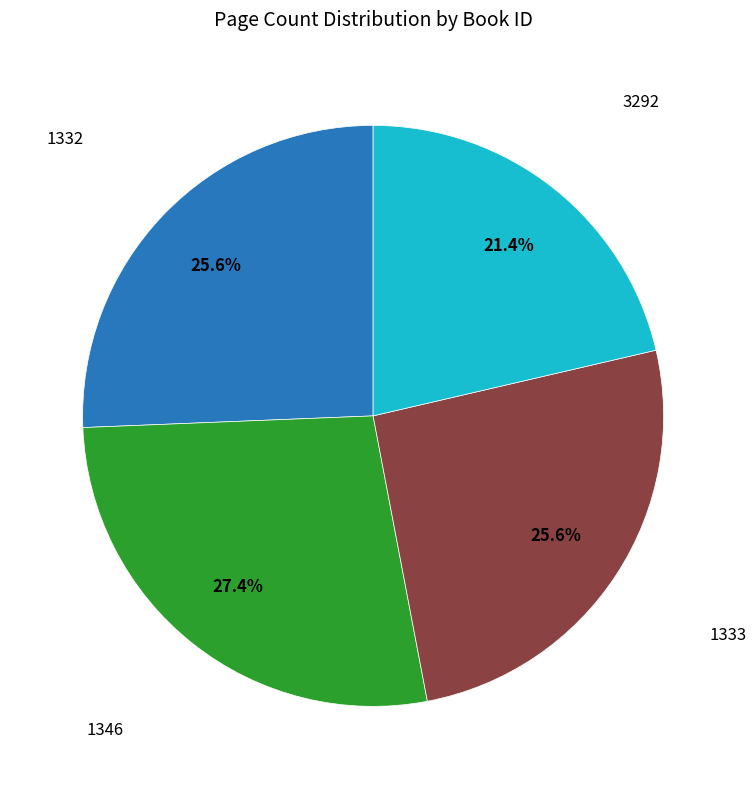

Does any single category account for the majority?

No